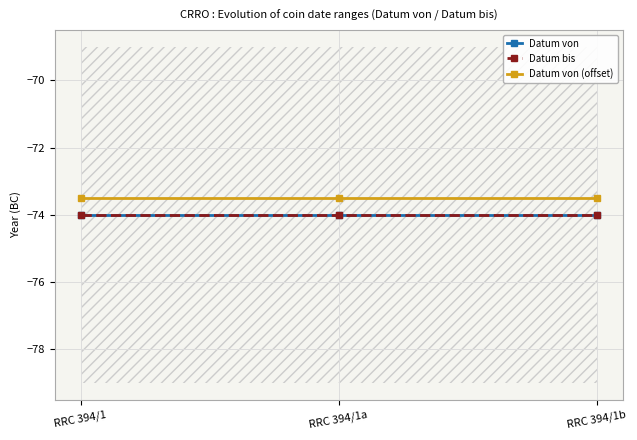

Reading left to right, list all the values displayed in this chart.

Datum von: RRC 394/1=-74.0	RRC 394/1a=-74.0	RRC 394/1b=-74.0
Datum bis: RRC 394/1=-74.0	RRC 394/1a=-74.0	RRC 394/1b=-74.0
Datum von (offset): RRC 394/1=-73.5	RRC 394/1a=-73.5	RRC 394/1b=-73.5